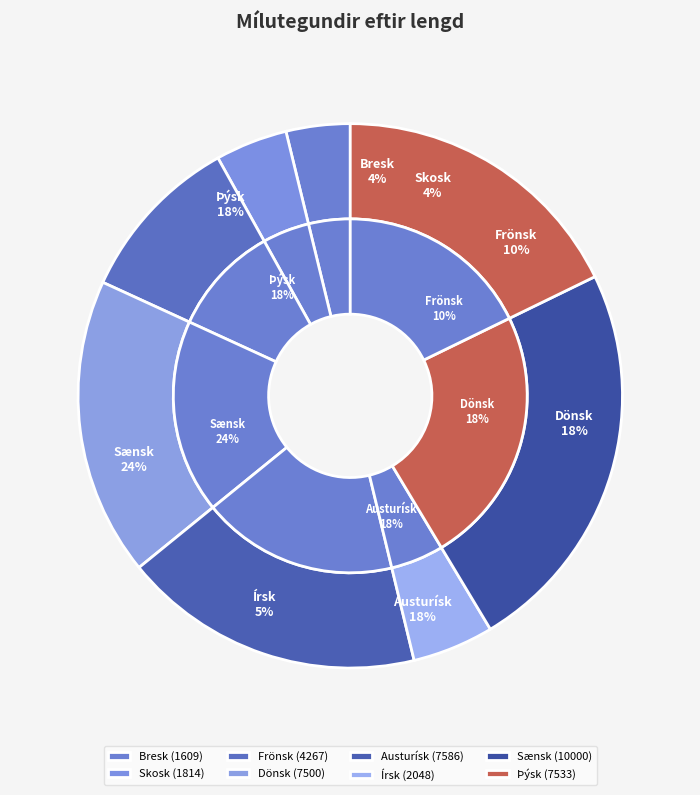

Is there any slice that represents more than half of the pie?

No